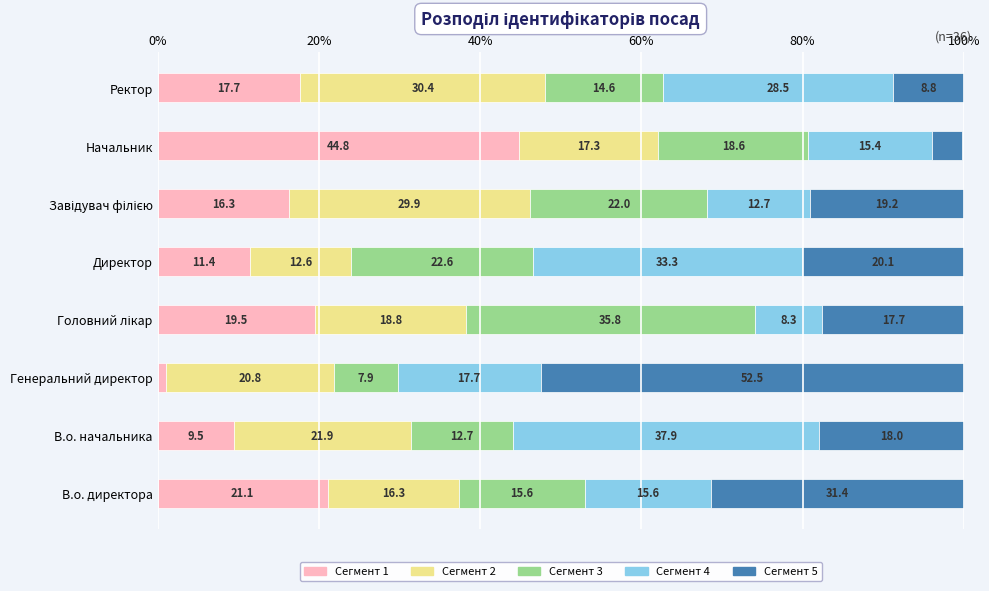

At which label does Сегмент 1 reach its peak?

Начальник